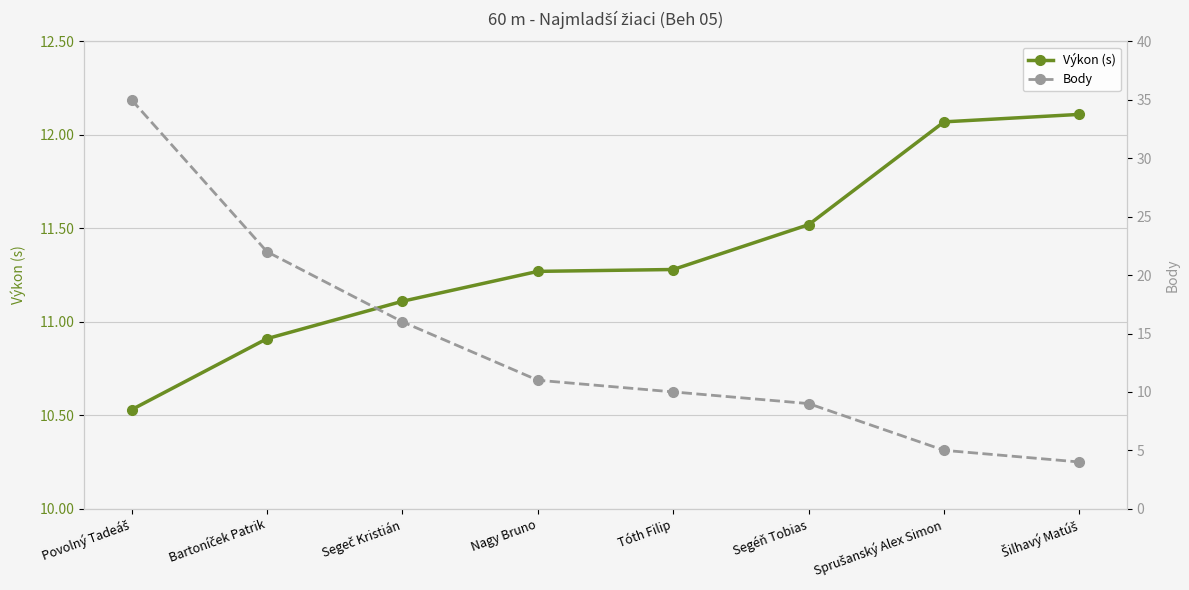

After their last crossing, which series has the higher values: Body or Výkon (s)?

Výkon (s)